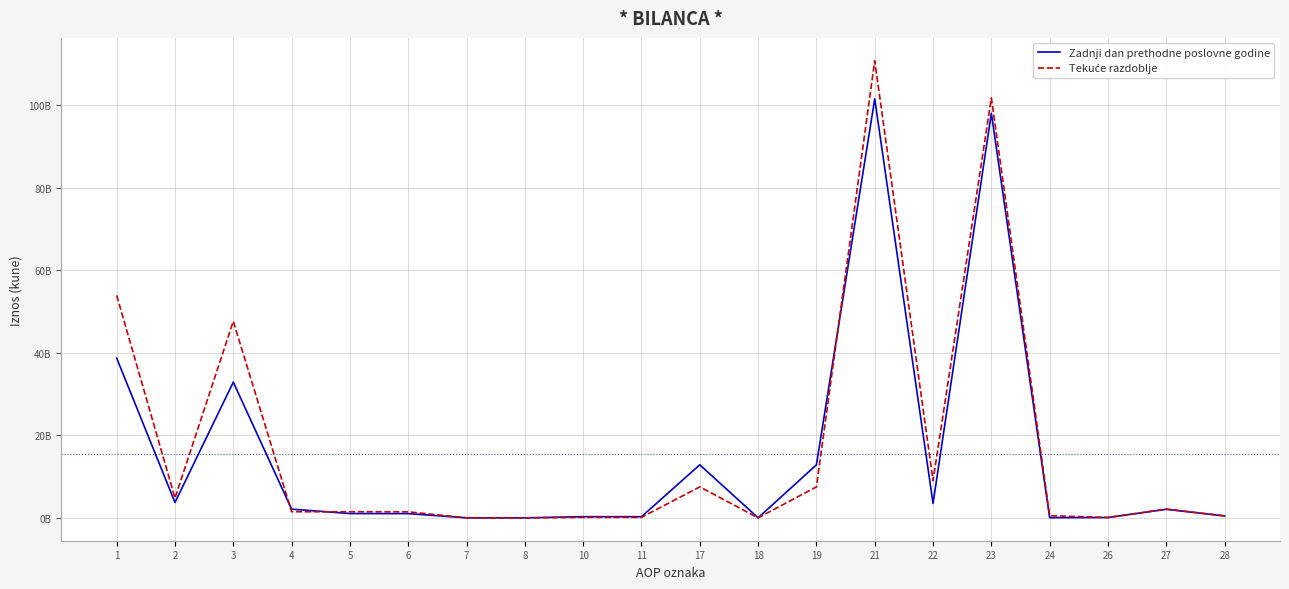

Is this an area chart (filled region under the line)?

No